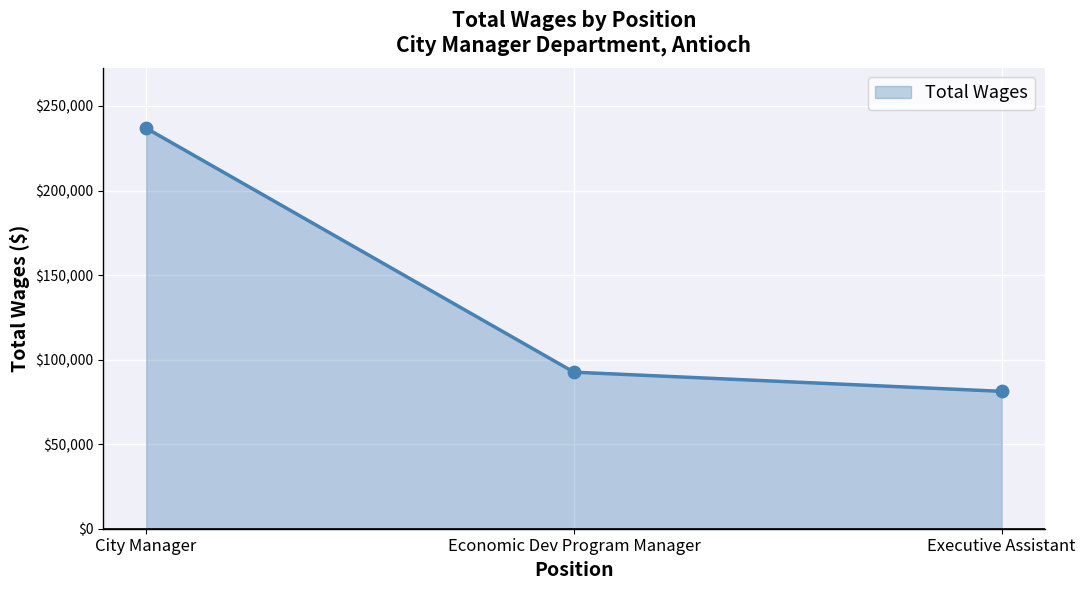

What is the change in value from Economic Dev Program Manager to Executive Assistant?

-11336